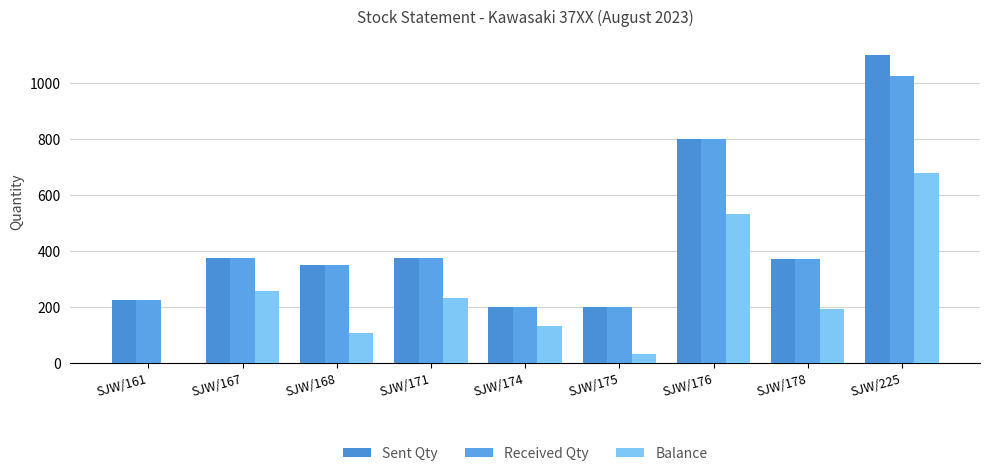

What is the difference between the Received Qty values at SJW/176 and SJW/167?

426